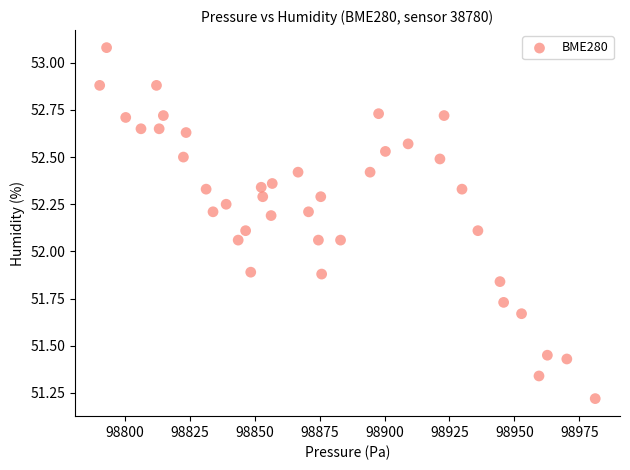

What is the range of Y values (max minus min)?

1.9